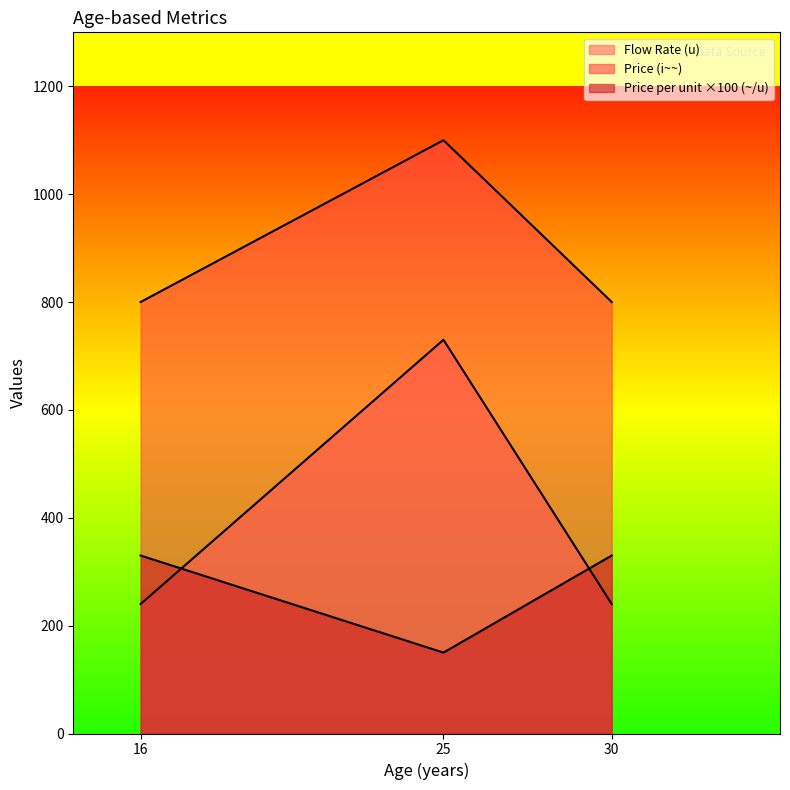

What is the minimum value shown in the chart?

150